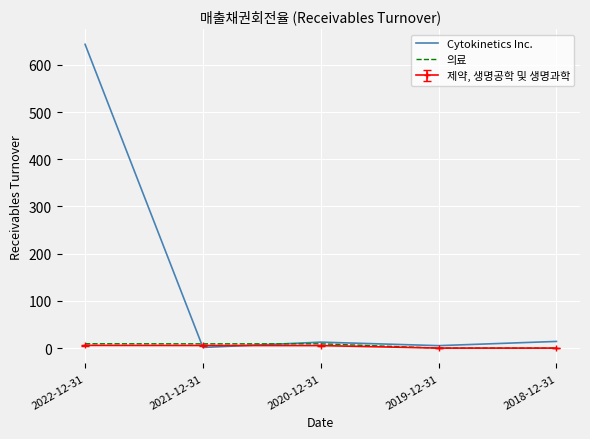

Where is Cytokinetics Inc. nearest to the value 322?

2018-12-31